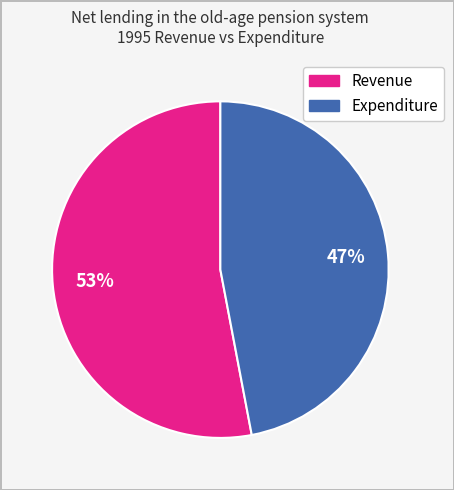

To the nearest percent, what percentage of the pie is Revenue?

53%